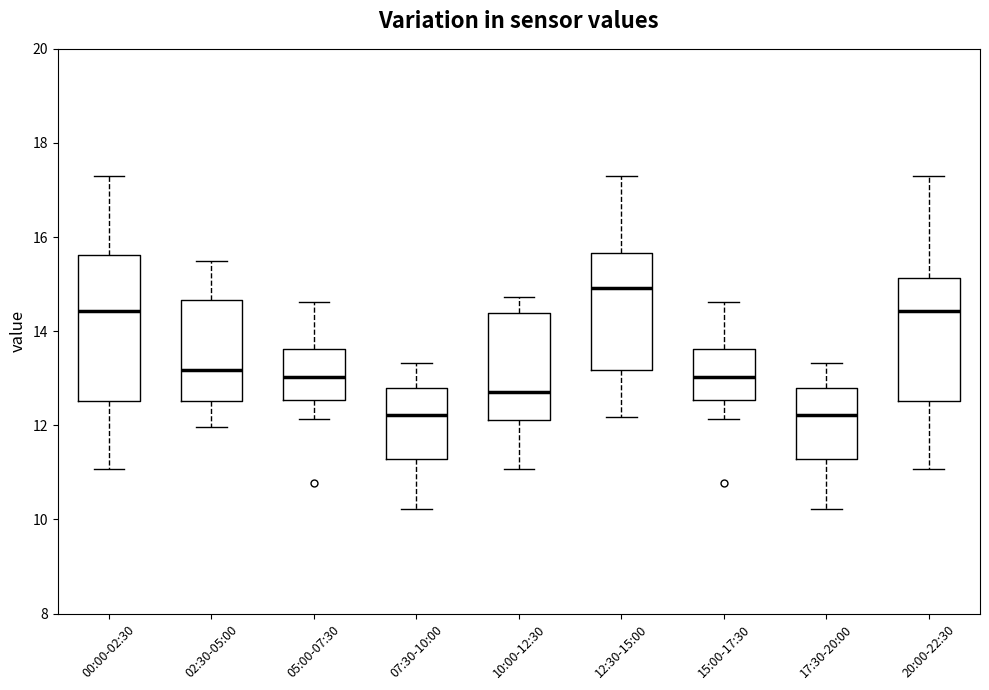

Reading left to right, transcribe this box plot: for each box, give where its median line is, the range the box spans, and where its two whiskers end, as read against the y-axis. The values are not printed on the chart, so give them approximately, as read against the axis.

00:00-02:30: median 14.4, box 12.6 to 15.6, whiskers 11.0 to 17.4
02:30-05:00: median 13.2, box 12.6 to 14.6, whiskers 12.0 to 15.6
05:00-07:30: median 13.0, box 12.6 to 13.6, whiskers 12.2 to 14.6
07:30-10:00: median 12.2, box 11.2 to 12.8, whiskers 10.2 to 13.4
10:00-12:30: median 12.8, box 12.2 to 14.4, whiskers 11.0 to 14.8
12:30-15:00: median 15.0, box 13.2 to 15.6, whiskers 12.2 to 17.4
15:00-17:30: median 13.0, box 12.6 to 13.6, whiskers 12.2 to 14.6
17:30-20:00: median 12.2, box 11.2 to 12.8, whiskers 10.2 to 13.4
20:00-22:30: median 14.4, box 12.6 to 15.2, whiskers 11.0 to 17.4